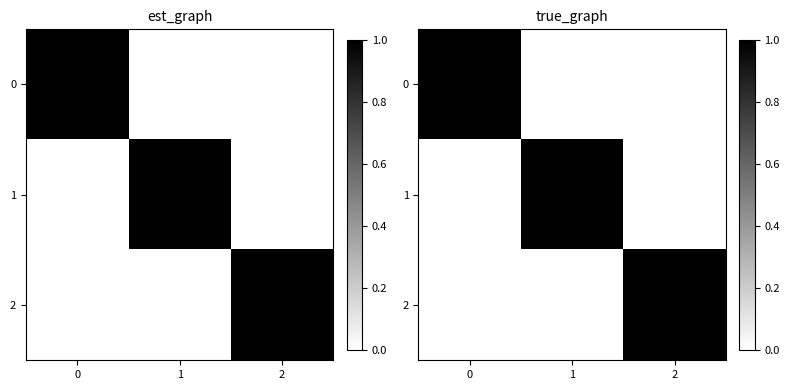

What is the sum of the 2 values at 0 and 2?

1